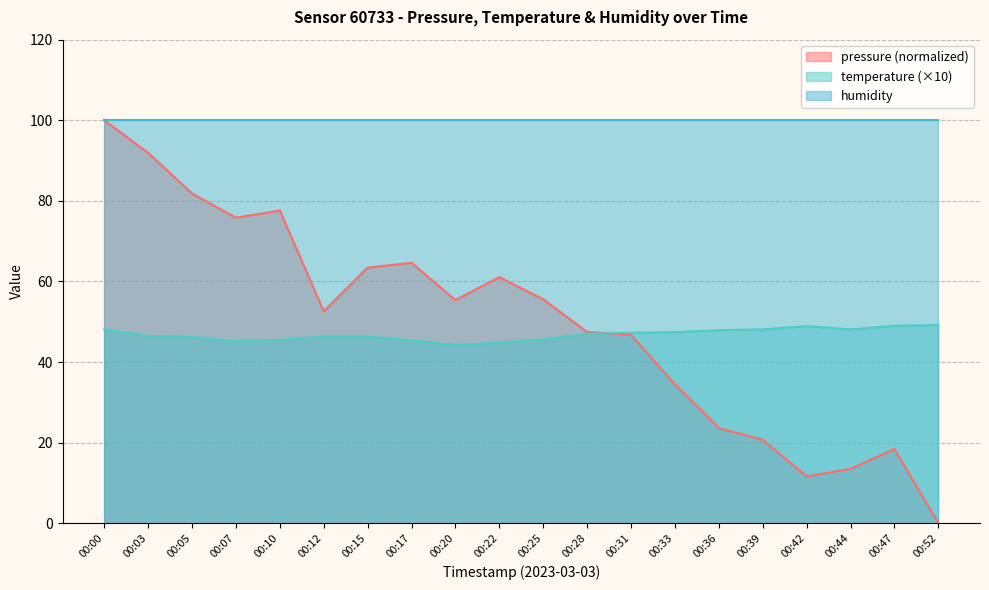

What value does the temperature series have at 00:10?

45.5